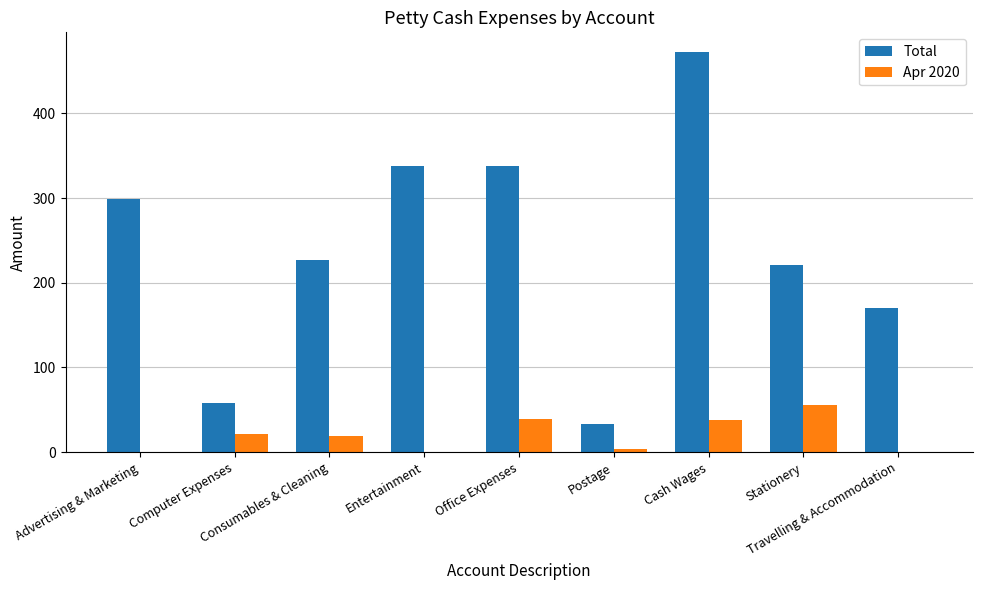

Are the bars horizontal?

No